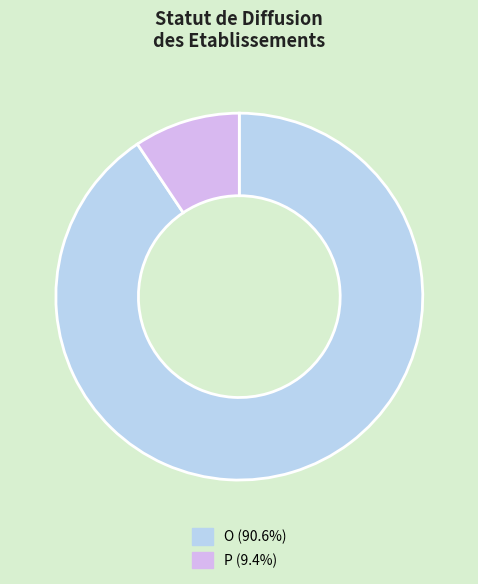

Combined, do O and P account for over 50%?

Yes